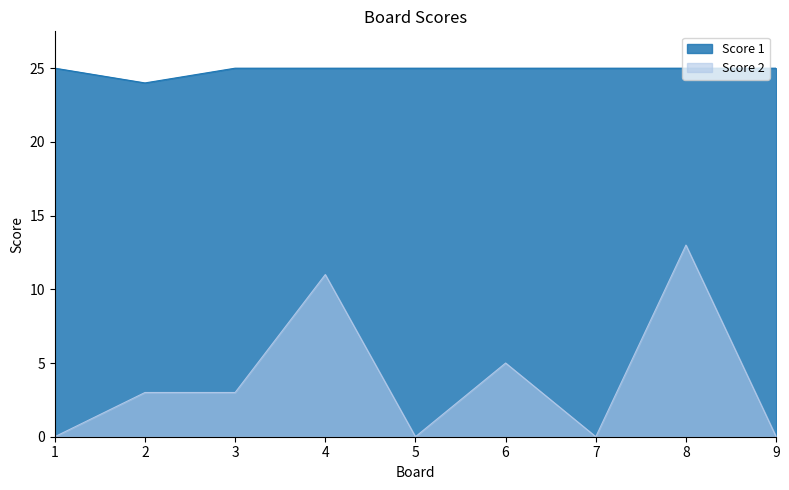

Count the Score 1 values in the range 25 to 26.

8